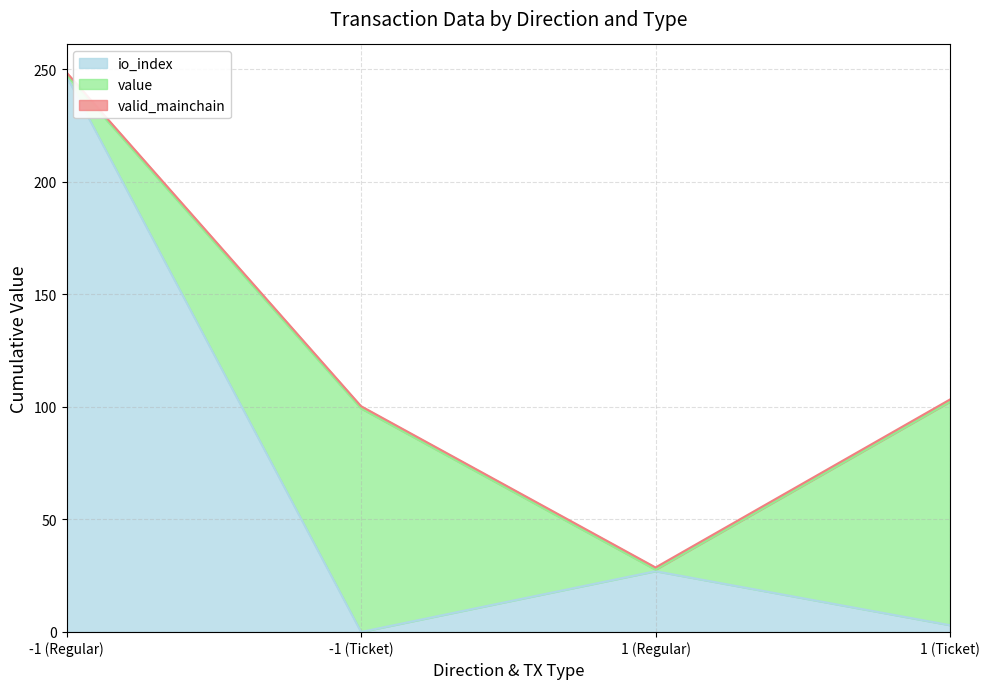

What is the difference between the second highest and minimum values in the value series?

98.7